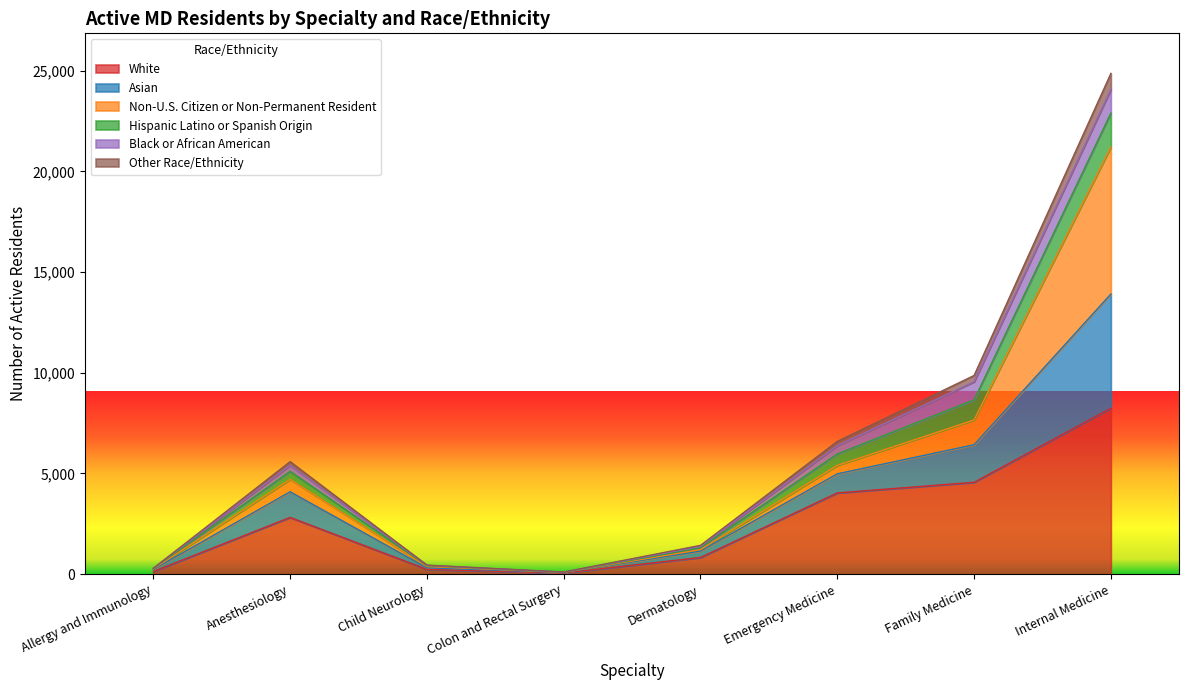

What are all the series names shown in the legend?

White, Asian, Non-U.S. Citizen or Non-Permanent Resident, Hispanic Latino or Spanish Origin, Black or African American, Other Race/Ethnicity